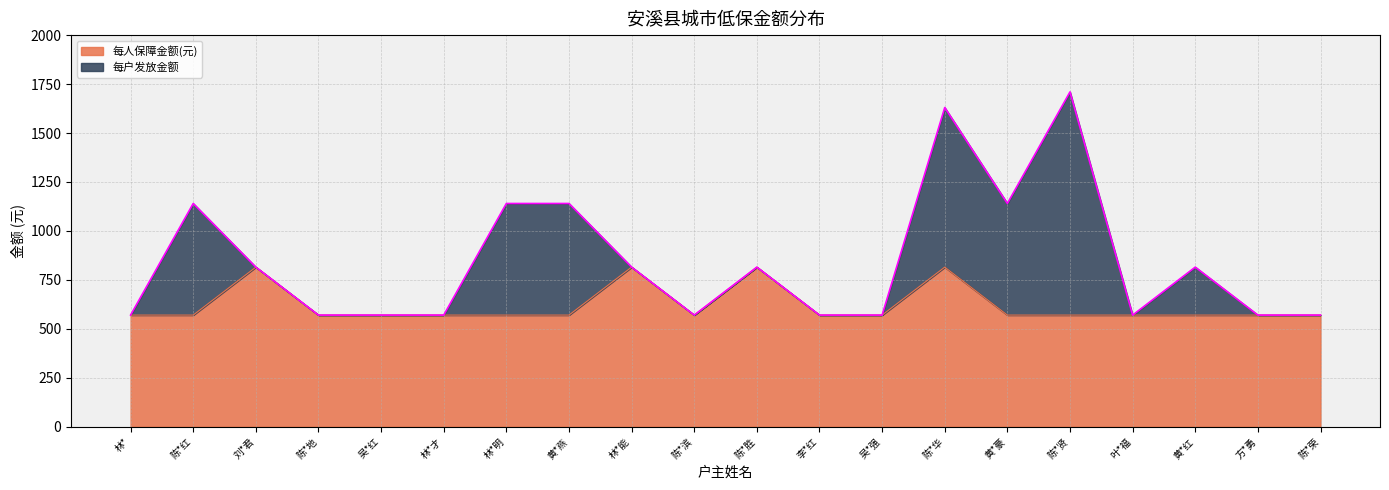

How many interior local valleys does the 每人保障金额(元) series have?

1